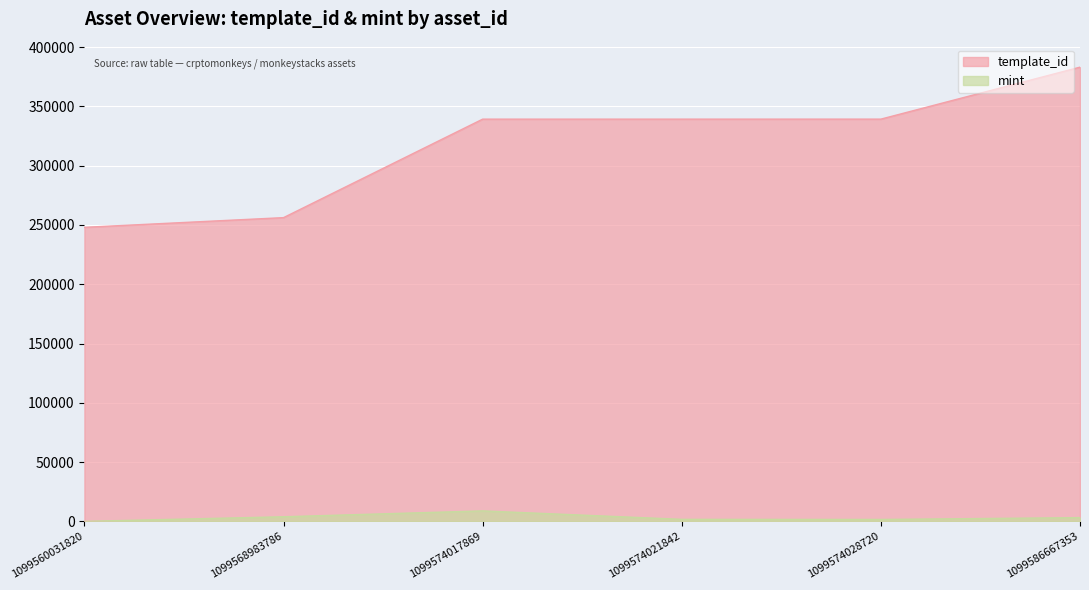

True or false: template_id and mint cross at least once.

False